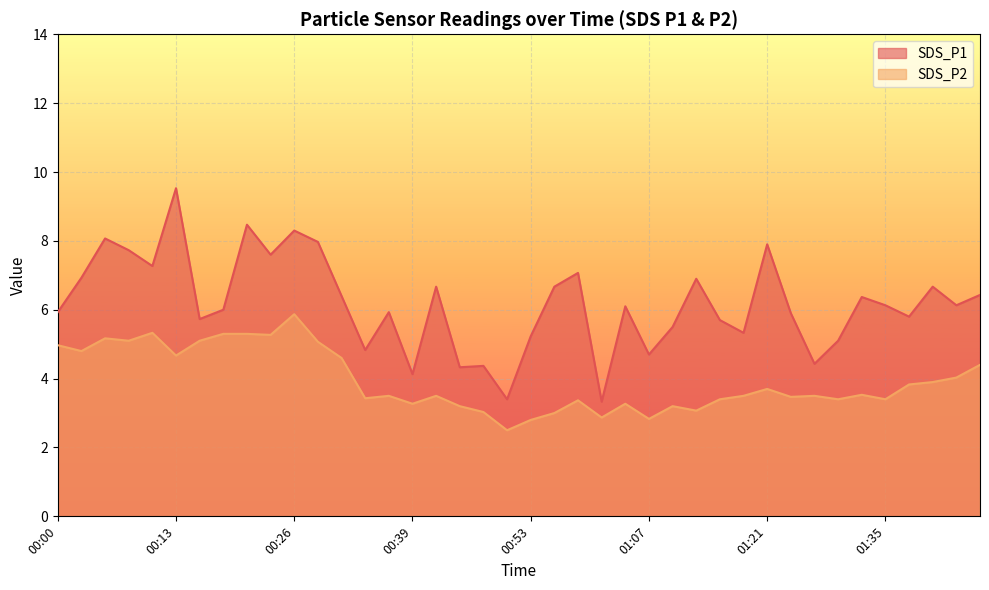

True or false: SDS_P2 has more than 2 points higher than both neighbors.

True